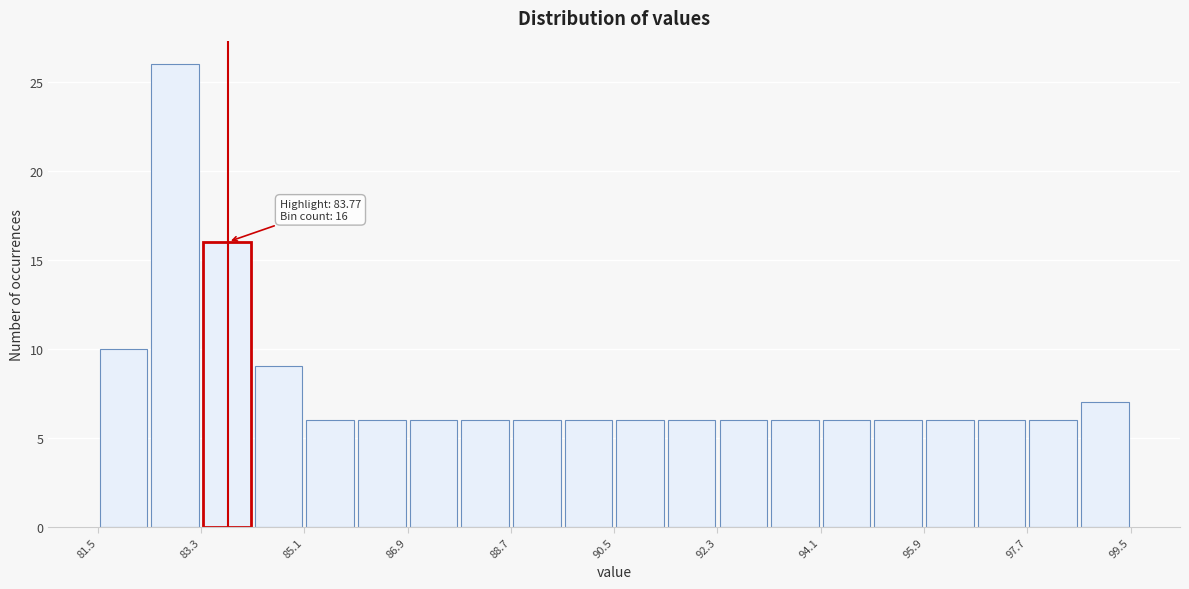

Over which range of the x-axis is the bar tallest?

82.4 to 83.2